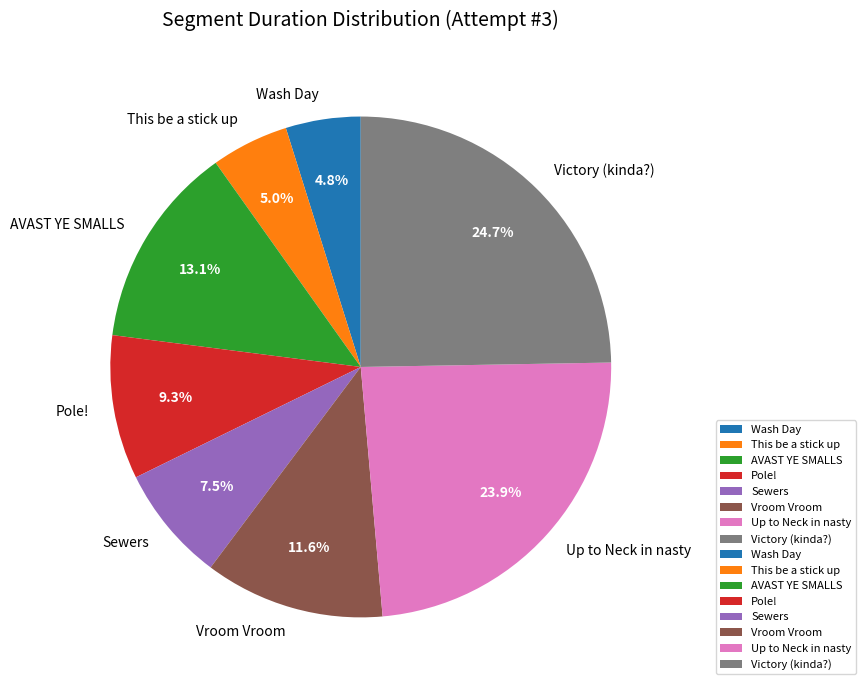

Does Pole! account for over 50% of the chart?

No